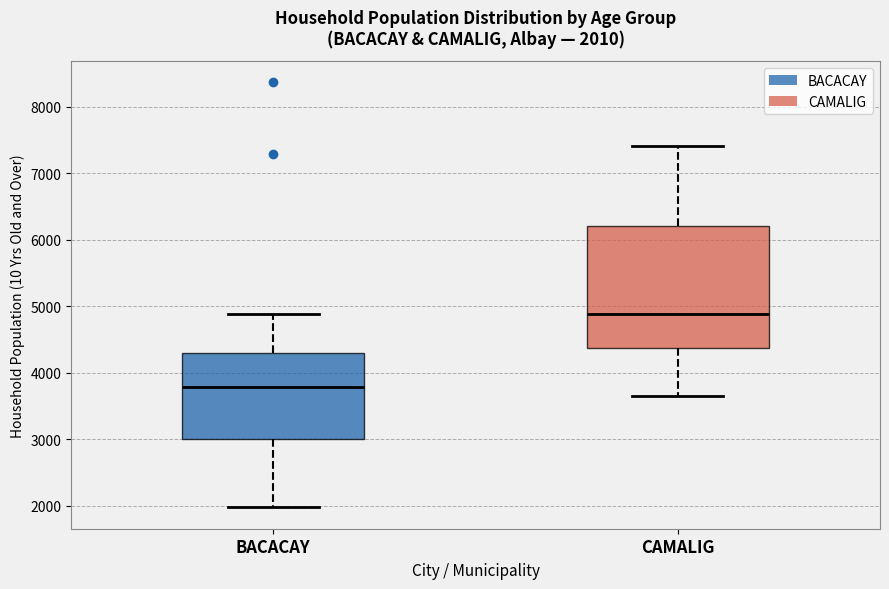

Comparing the boxes themselves (not the whiskers), which one is the tallest?

CAMALIG